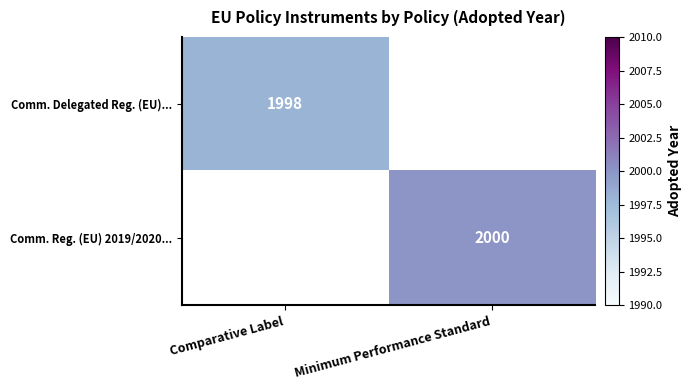

The Comm. Reg. (EU) 2019/2020... series shows 2000 at Minimum Performance Standard. True or false?

True